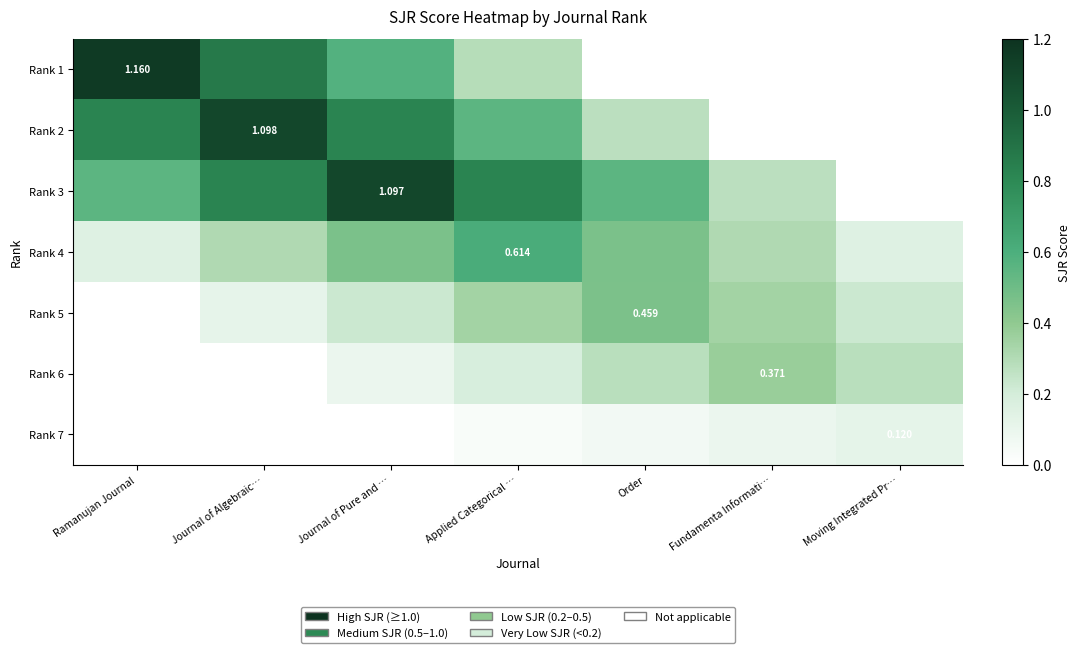

Read the Rank 2 value at Journal of Pure and ….

0.8